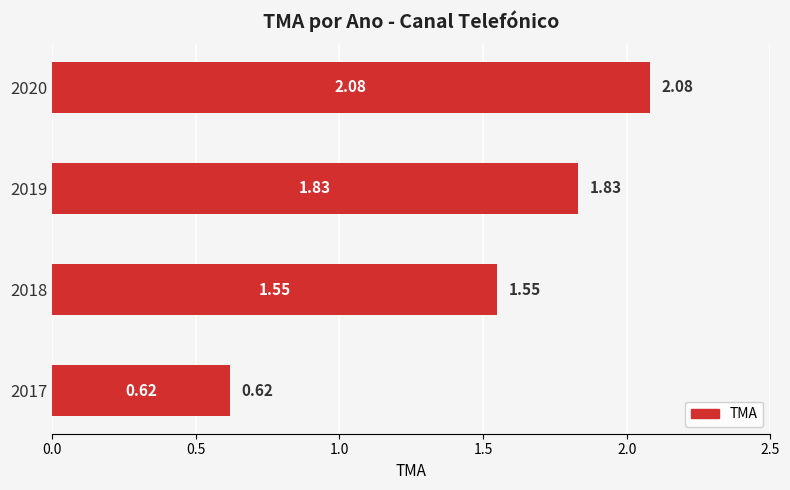

List the labels in order of value, smallest first.

2017, 2018, 2019, 2020